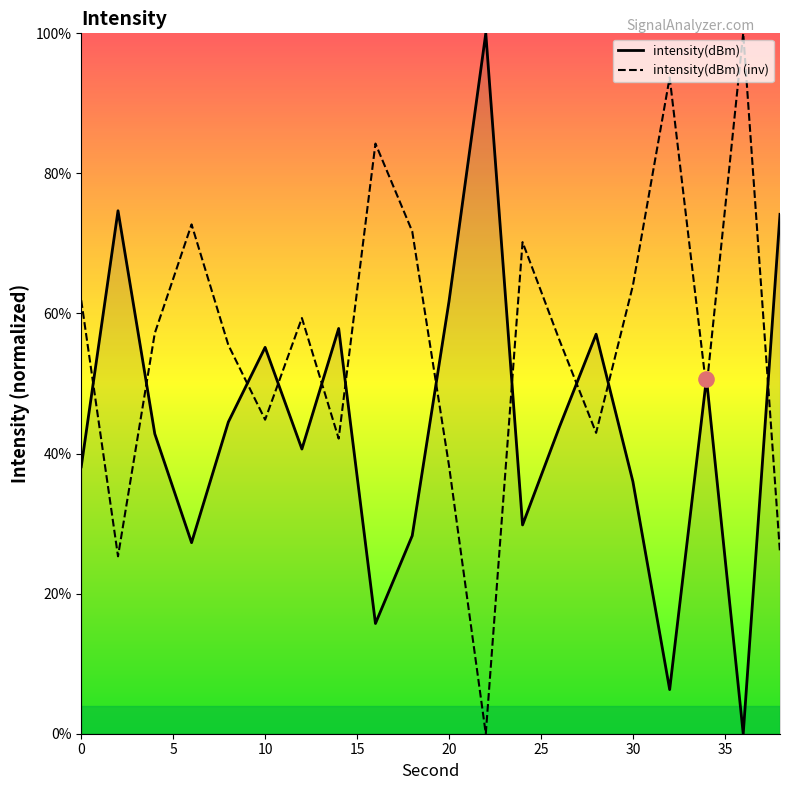

Which series has the largest total across all categories?

intensity(dBm) (inv)